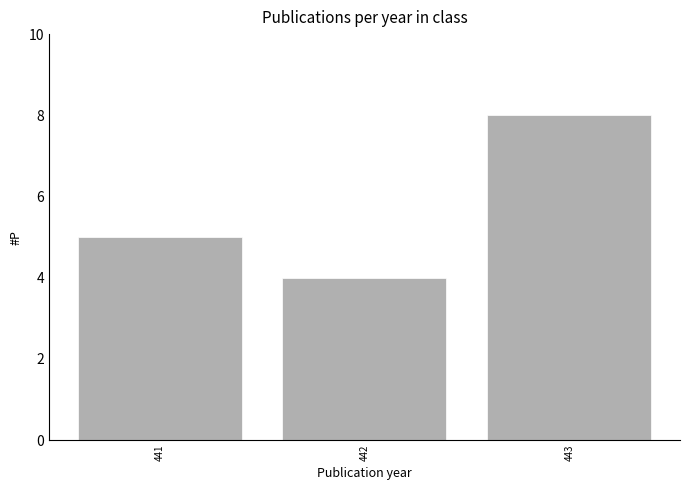

Reading left to right, list all the values displayed in this chart.

441=5	442=4	443=8